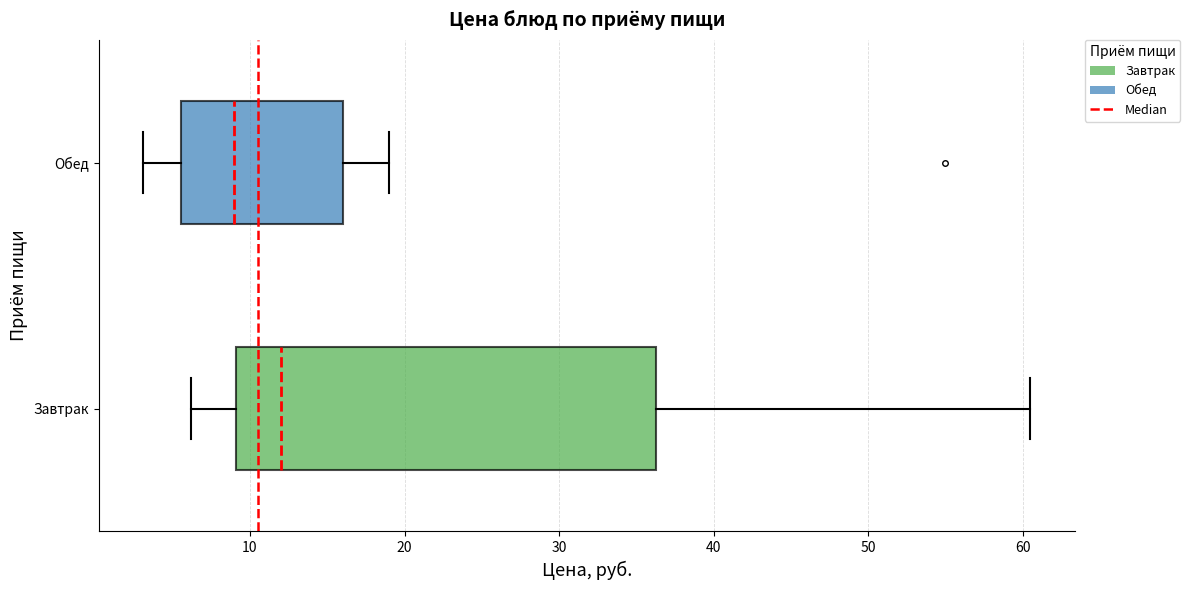

Reading bottom to top, read every box against the x-axis: the position of its median line, the range the box covers, and the ends of its whiskers. The values are not printed on the chart, so give them approximately, as read against the axis.

Завтрак: median 12, box 9 to 36, whiskers 6 to 60
Обед: median 9, box 6 to 16, whiskers 3 to 19